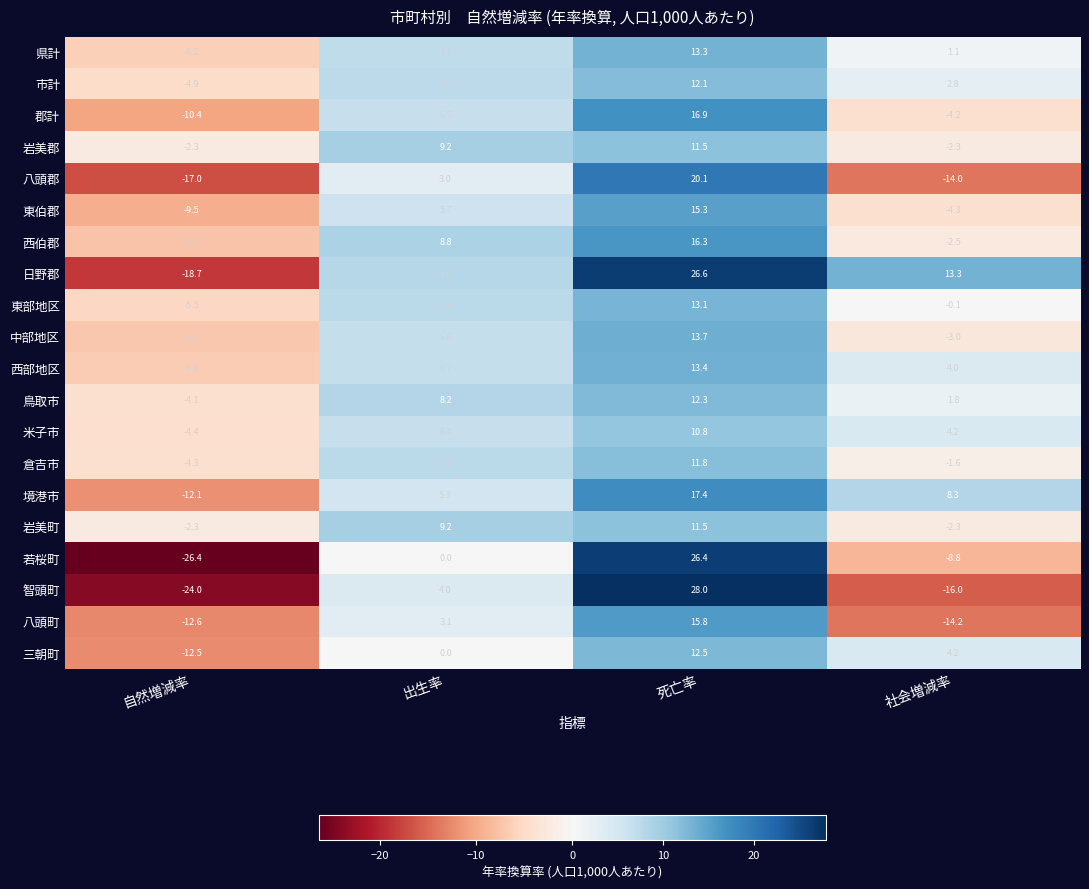

At which label does 倉吉市 first exceed 7?

出生率